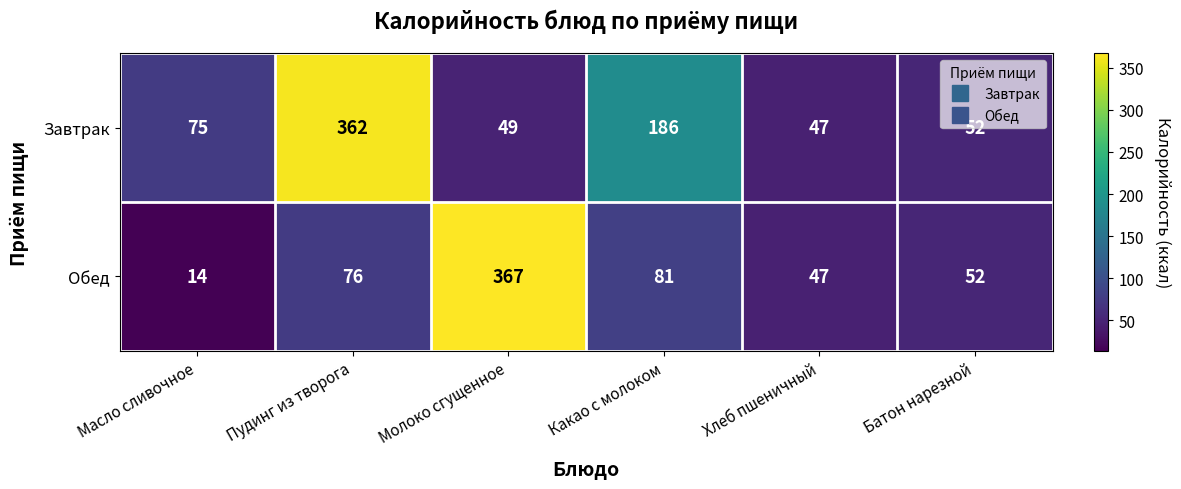

At how many categories does at least one series exceed 77?

3